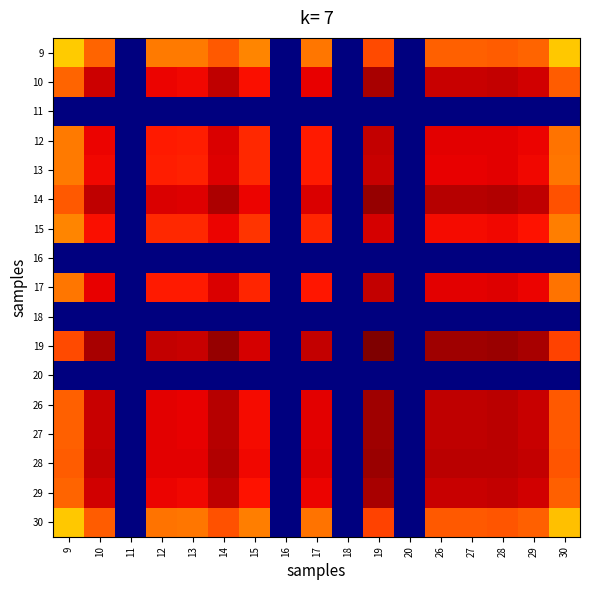

Reading left to right, transcribe all the data shown in this chart.

9: 9=0.7	10=0.8	11=0.0	12=0.8	13=0.8	14=0.8	15=0.8	16=0.0	17=0.8	18=0.0	19=0.8	20=0.0	26=0.8	27=0.8	28=0.8	29=0.8	30=0.7
10: 9=0.8	10=0.9	11=0.0	12=0.9	13=0.9	14=0.9	15=0.9	16=0.0	17=0.9	18=0.0	19=1.0	20=0.0	26=0.9	27=0.9	28=0.9	29=0.9	30=0.8
11: 9=0.0	10=0.0	11=0.0	12=0.0	13=0.0	14=0.0	15=0.0	16=0.0	17=0.0	18=0.0	19=0.0	20=0.0	26=0.0	27=0.0	28=0.0	29=0.0	30=0.0
12: 9=0.8	10=0.9	11=0.0	12=0.9	13=0.9	14=0.9	15=0.9	16=0.0	17=0.9	18=0.0	19=0.9	20=0.0	26=0.9	27=0.9	28=0.9	29=0.9	30=0.8
13: 9=0.8	10=0.9	11=0.0	12=0.9	13=0.9	14=0.9	15=0.9	16=0.0	17=0.9	18=0.0	19=0.9	20=0.0	26=0.9	27=0.9	28=0.9	29=0.9	30=0.8
14: 9=0.8	10=0.9	11=0.0	12=0.9	13=0.9	14=1.0	15=0.9	16=0.0	17=0.9	18=0.0	19=1.0	20=0.0	26=1.0	27=1.0	28=1.0	29=0.9	30=0.8
15: 9=0.8	10=0.9	11=0.0	12=0.9	13=0.9	14=0.9	15=0.9	16=0.0	17=0.9	18=0.0	19=0.9	20=0.0	26=0.9	27=0.9	28=0.9	29=0.9	30=0.8
16: 9=0.0	10=0.0	11=0.0	12=0.0	13=0.0	14=0.0	15=0.0	16=0.0	17=0.0	18=0.0	19=0.0	20=0.0	26=0.0	27=0.0	28=0.0	29=0.0	30=0.0
17: 9=0.8	10=0.9	11=0.0	12=0.9	13=0.9	14=0.9	15=0.9	16=0.0	17=0.9	18=0.0	19=0.9	20=0.0	26=0.9	27=0.9	28=0.9	29=0.9	30=0.8
18: 9=0.0	10=0.0	11=0.0	12=0.0	13=0.0	14=0.0	15=0.0	16=0.0	17=0.0	18=0.0	19=0.0	20=0.0	26=0.0	27=0.0	28=0.0	29=0.0	30=0.0
19: 9=0.8	10=1.0	11=0.0	12=0.9	13=0.9	14=1.0	15=0.9	16=0.0	17=0.9	18=0.0	19=1.0	20=0.0	26=1.0	27=1.0	28=1.0	29=1.0	30=0.8
20: 9=0.0	10=0.0	11=0.0	12=0.0	13=0.0	14=0.0	15=0.0	16=0.0	17=0.0	18=0.0	19=0.0	20=0.0	26=0.0	27=0.0	28=0.0	29=0.0	30=0.0
26: 9=0.8	10=0.9	11=0.0	12=0.9	13=0.9	14=1.0	15=0.9	16=0.0	17=0.9	18=0.0	19=1.0	20=0.0	26=0.9	27=0.9	28=0.9	29=0.9	30=0.8
27: 9=0.8	10=0.9	11=0.0	12=0.9	13=0.9	14=1.0	15=0.9	16=0.0	17=0.9	18=0.0	19=1.0	20=0.0	26=0.9	27=0.9	28=0.9	29=0.9	30=0.8
28: 9=0.8	10=0.9	11=0.0	12=0.9	13=0.9	14=1.0	15=0.9	16=0.0	17=0.9	18=0.0	19=1.0	20=0.0	26=0.9	27=0.9	28=0.9	29=0.9	30=0.8
29: 9=0.8	10=0.9	11=0.0	12=0.9	13=0.9	14=0.9	15=0.9	16=0.0	17=0.9	18=0.0	19=1.0	20=0.0	26=0.9	27=0.9	28=0.9	29=0.9	30=0.8
30: 9=0.7	10=0.8	11=0.0	12=0.8	13=0.8	14=0.8	15=0.8	16=0.0	17=0.8	18=0.0	19=0.8	20=0.0	26=0.8	27=0.8	28=0.8	29=0.8	30=0.7